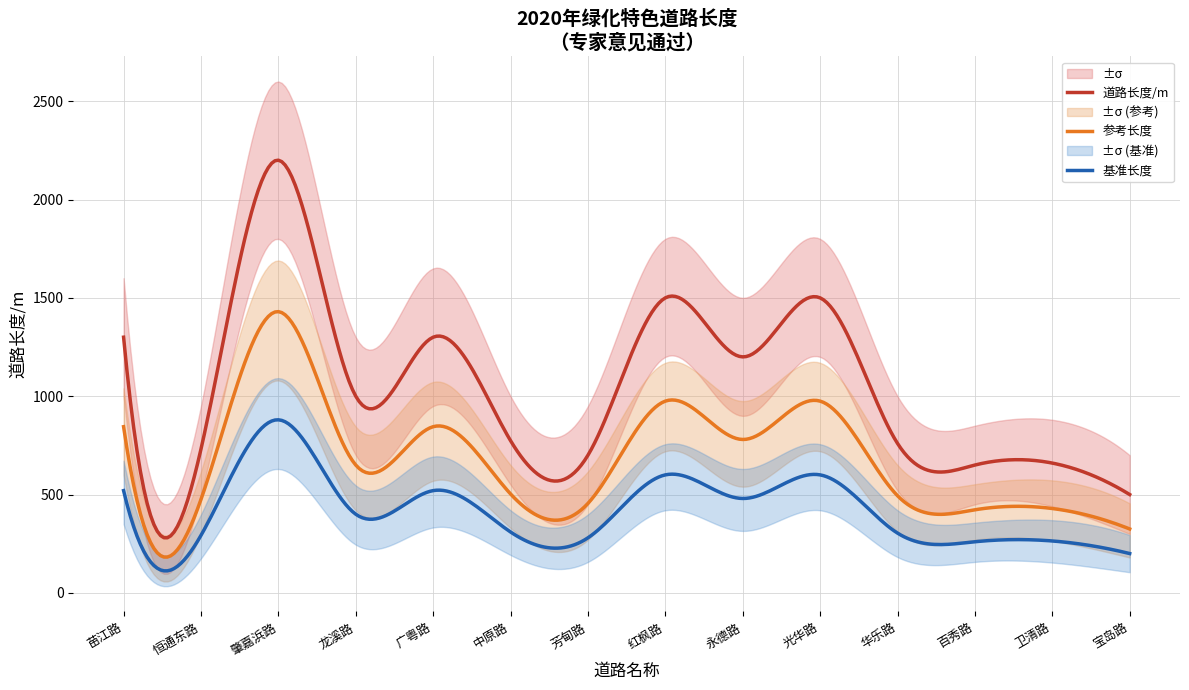

True or false: 下限 has a value of 141 at 卫清路.

False